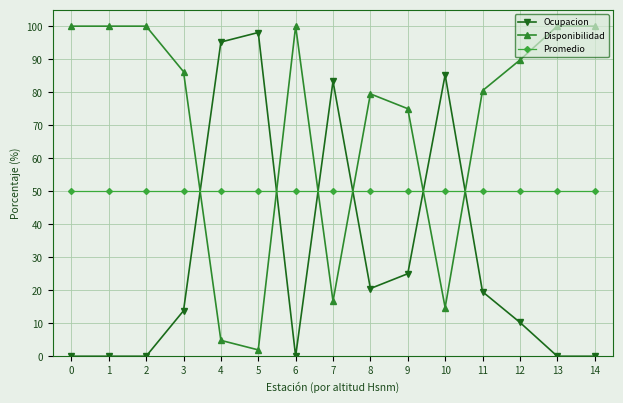

What is the difference between the second highest and minimum values in the Disponibilidad series?

98.1